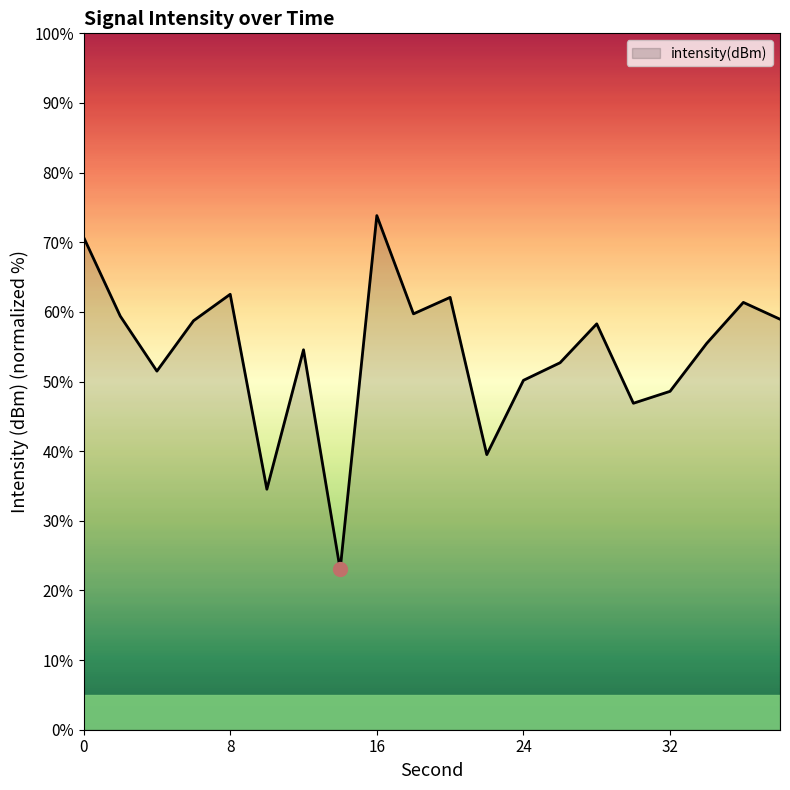

What is the sum of all values?

1082.5